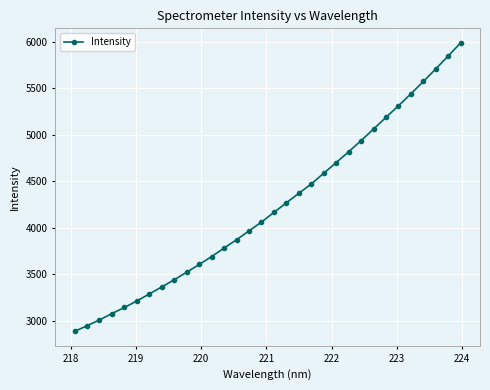

What is the average value?

4228.2